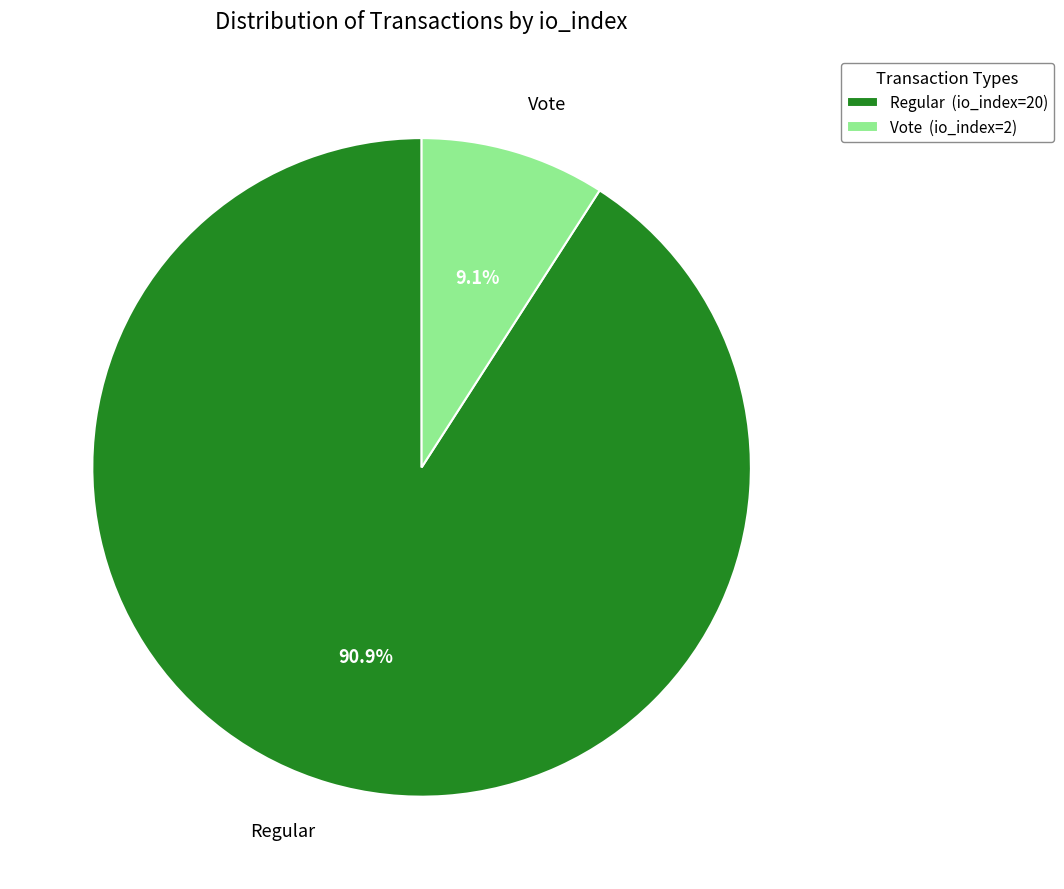

Count the number of slices in the pie.

2